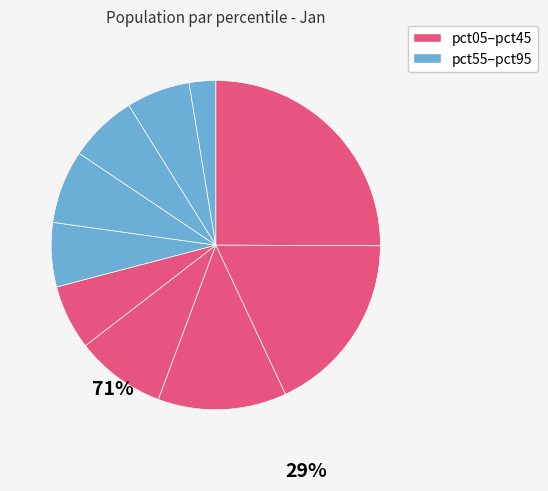

How many slices are in this pie chart?

10